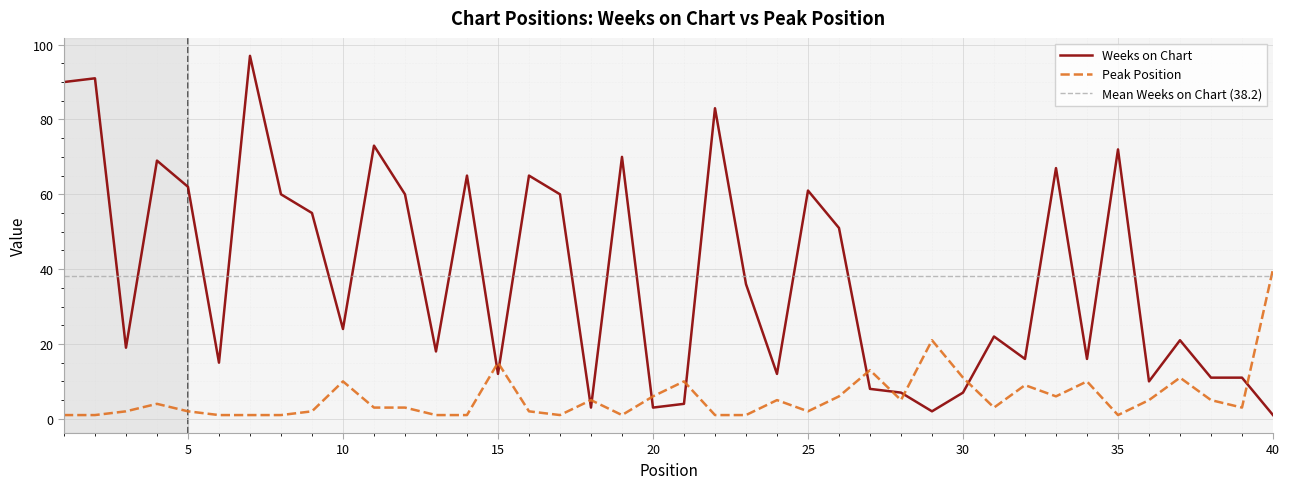

True or false: Weeks on Chart has more than 2 interior local peaks.

True